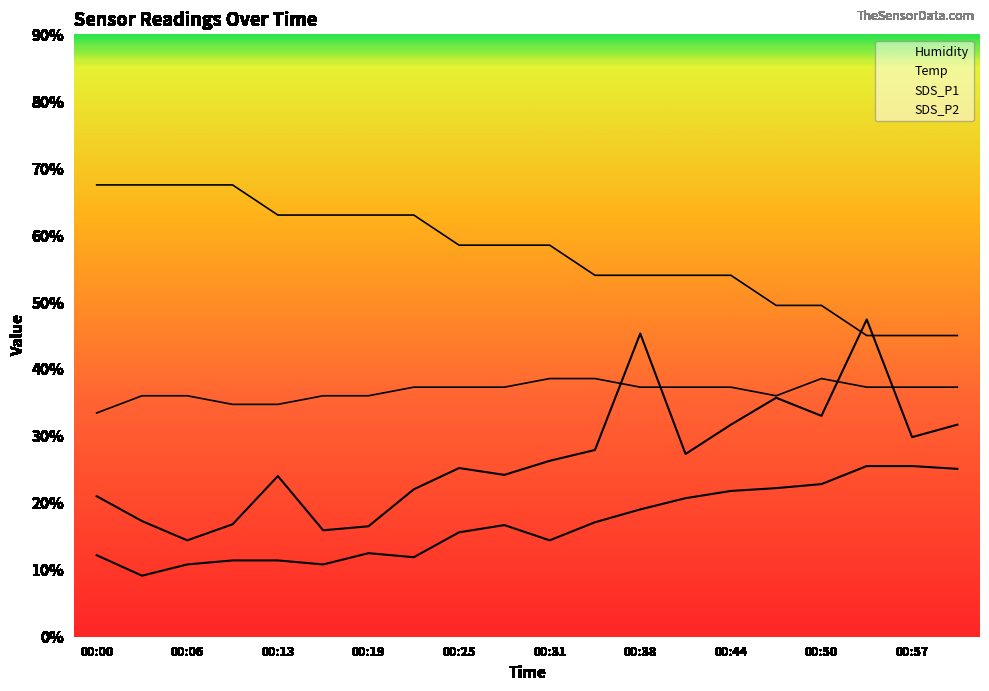

What is the difference between the maximum and minimum values in the SDS_P2 series?

16.4